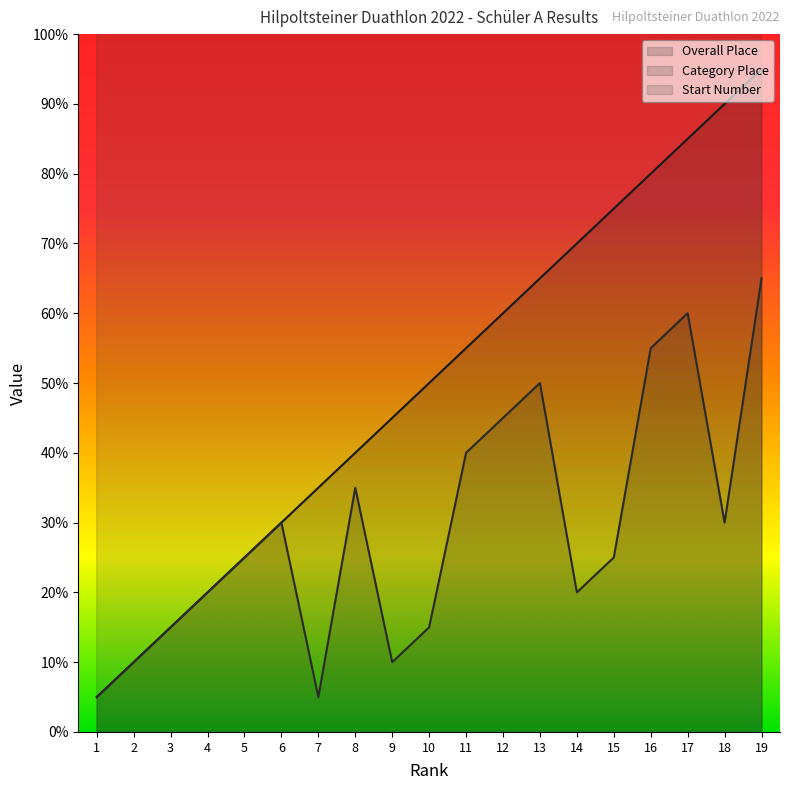

Count the number of categories in the chart.

19